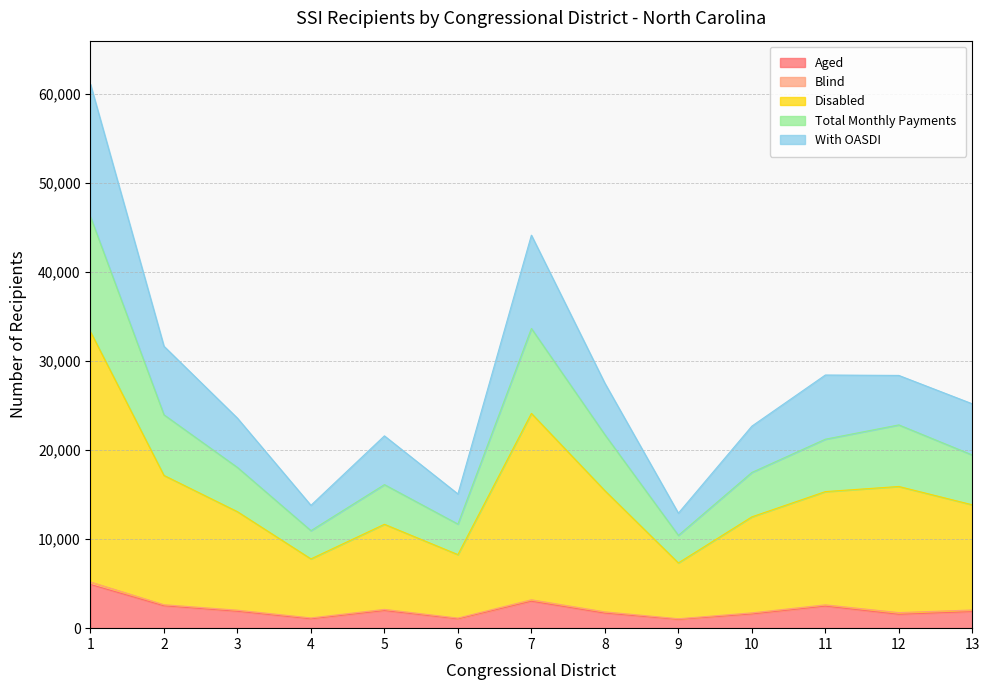

True or false: Disabled and Aged intersect in this chart.

False